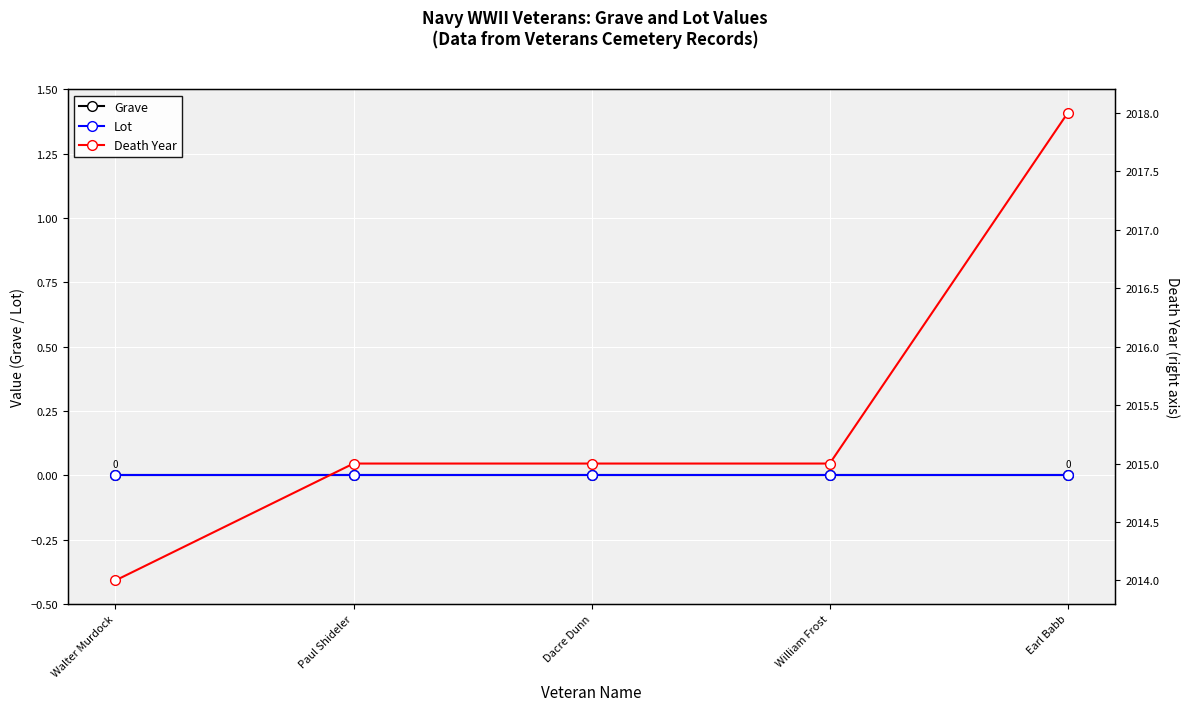

True or false: Death Year and Grave cross at least once.

False